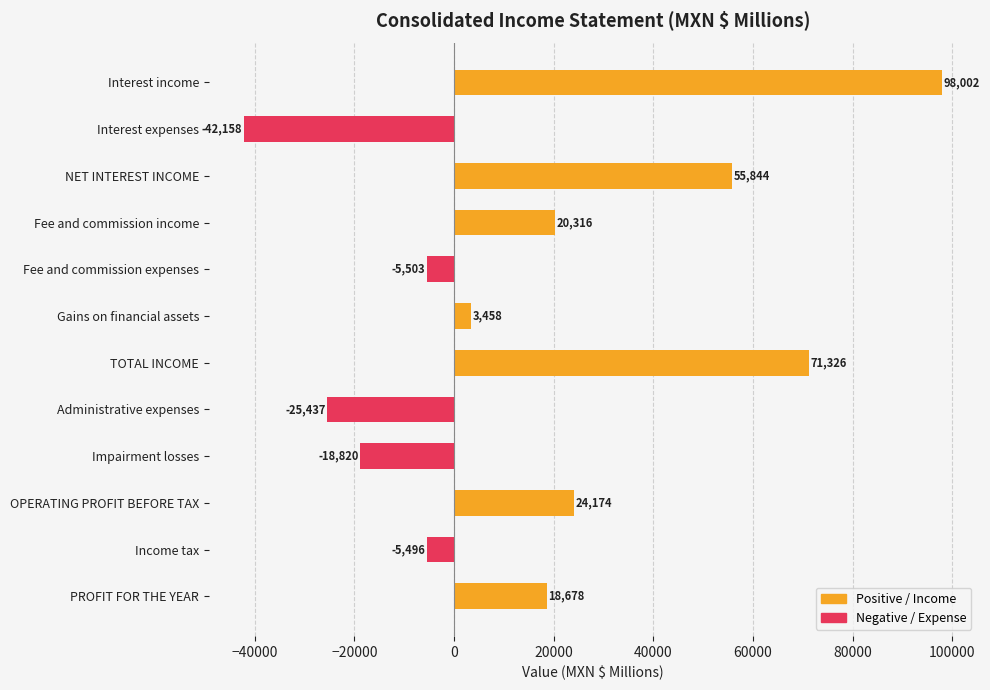

Does the chart contain stacked bars?

No